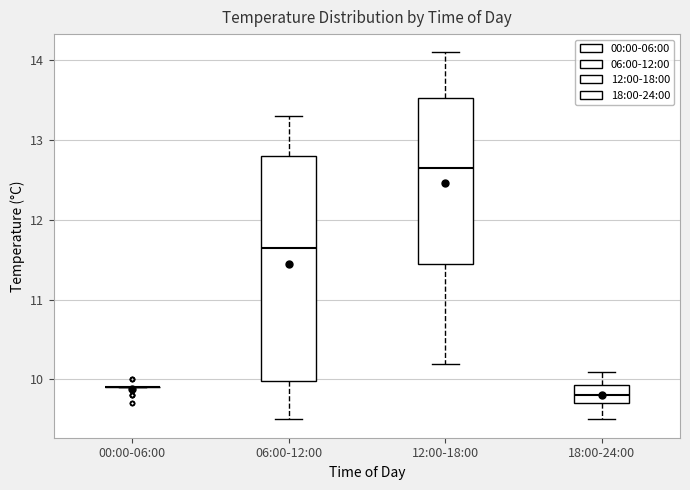

Reading left to right, transcribe this box plot: for each box, give where its median line is, the range the box spans, and where its two whiskers end, as read against the y-axis. The values are not printed on the chart, so give them approximately, as read against the axis.

00:00-06:00: box collapsed to a line at 9.9, whiskers 9.9 to 9.9
06:00-12:00: median 11.7, box 10.0 to 12.8, whiskers 9.5 to 13.3
12:00-18:00: median 12.7, box 11.5 to 13.5, whiskers 10.2 to 14.1
18:00-24:00: median 9.8, box 9.7 to 9.9, whiskers 9.5 to 10.1